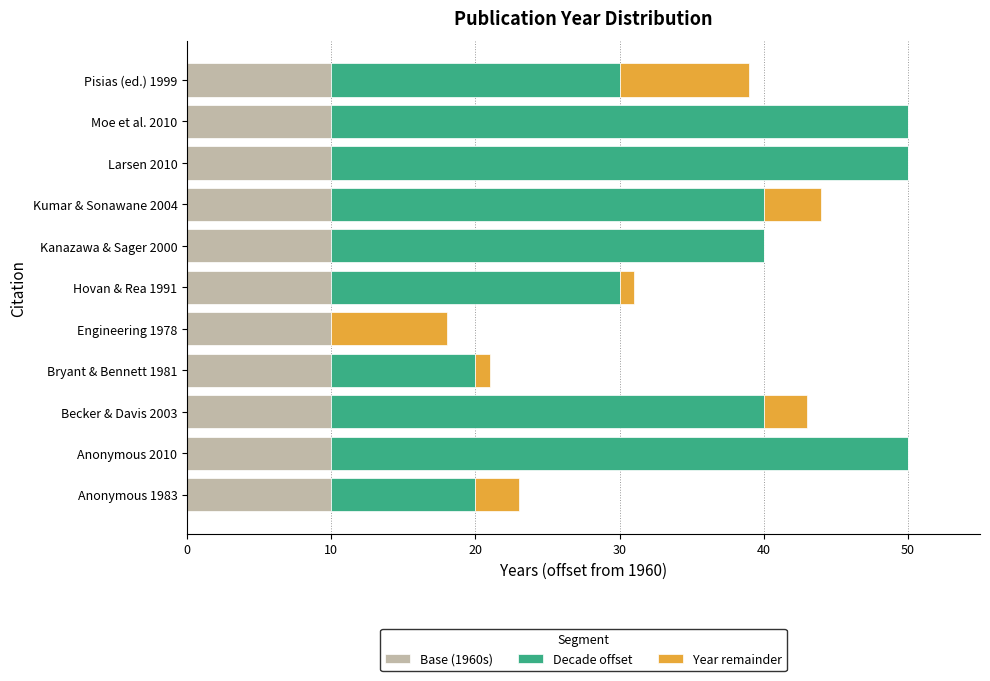

What is the sum of the Base (1960s) values at Anonymous 2010 and Becker & Davis 2003?

20